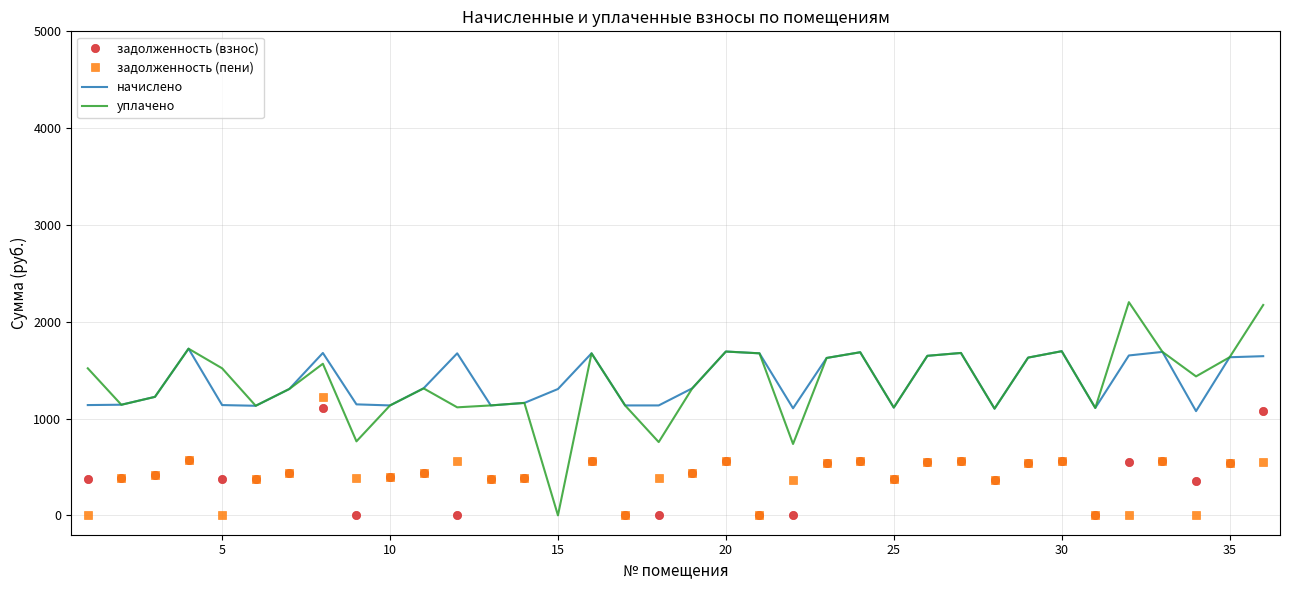

What is the minimum value for начислено?

1076.6